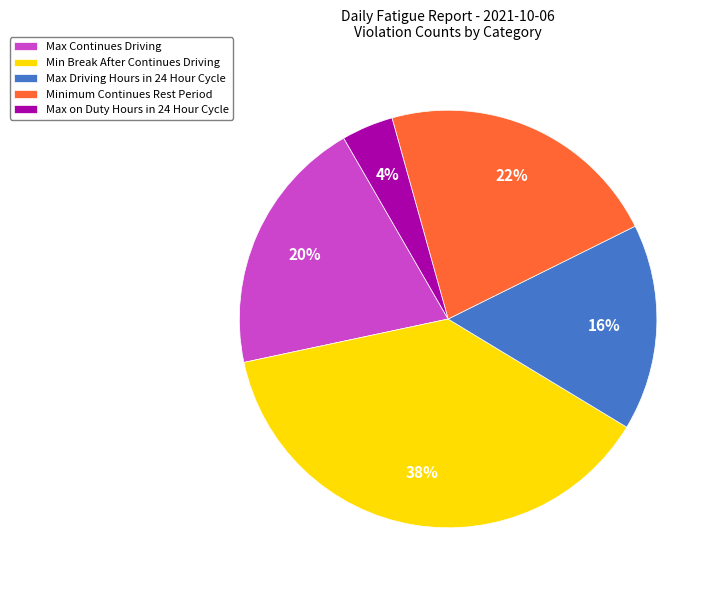

Is the sum of Max on Duty Hours in 24 Hour Cycle and Max Continues Driving greater than half?

No